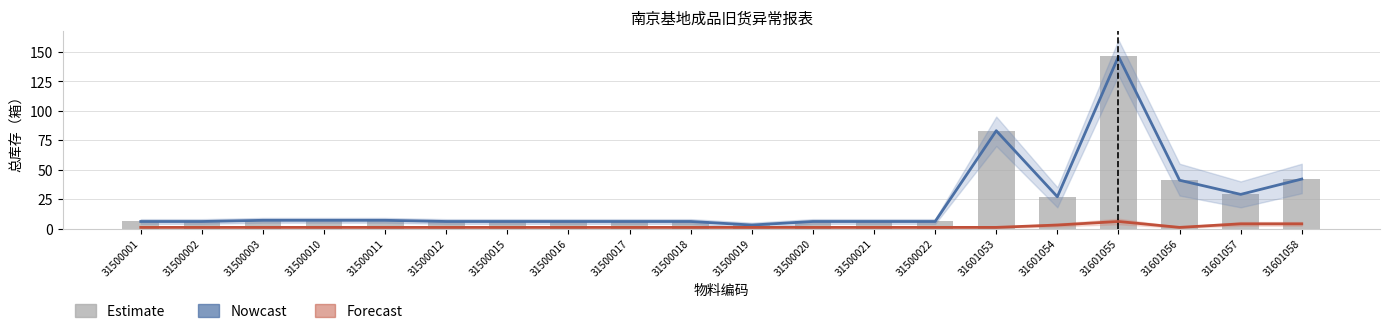

At which label does 总库存 reach its peak?

31601055